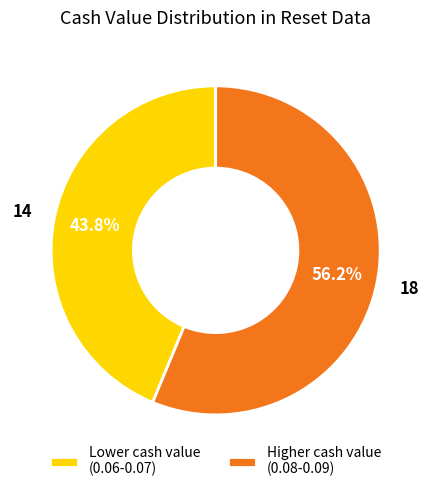

Which slice is the smallest?

Lower cash value (0.06-0.07)